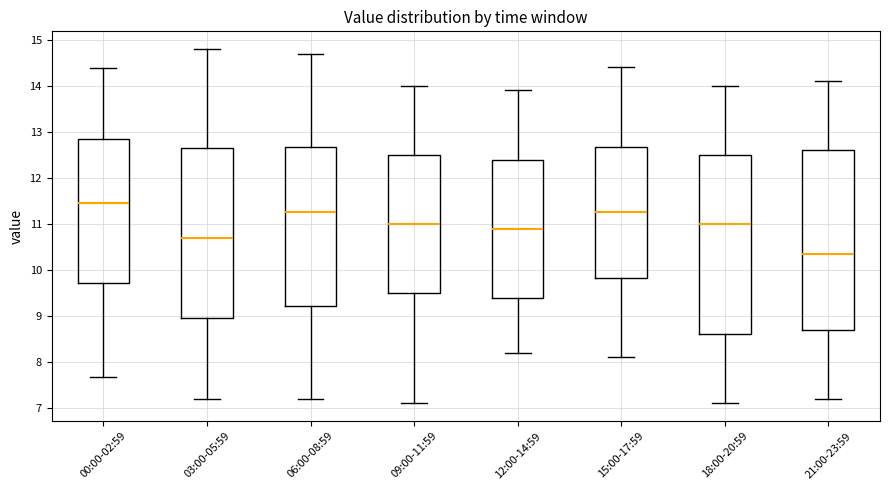

Reading left to right, read every box against the y-axis: the position of its median line, the range the box covers, and the ends of its whiskers. The values are not printed on the chart, so give them approximately, as read against the axis.

00:00-02:59: median 11.5, box 9.7 to 12.8, whiskers 7.7 to 14.4
03:00-05:59: median 10.7, box 9.0 to 12.7, whiskers 7.2 to 14.8
06:00-08:59: median 11.3, box 9.2 to 12.7, whiskers 7.2 to 14.7
09:00-11:59: median 11.0, box 9.5 to 12.5, whiskers 7.1 to 14.0
12:00-14:59: median 10.9, box 9.4 to 12.4, whiskers 8.2 to 13.9
15:00-17:59: median 11.3, box 9.8 to 12.7, whiskers 8.1 to 14.4
18:00-20:59: median 11.0, box 8.6 to 12.5, whiskers 7.1 to 14.0
21:00-23:59: median 10.4, box 8.7 to 12.6, whiskers 7.2 to 14.1